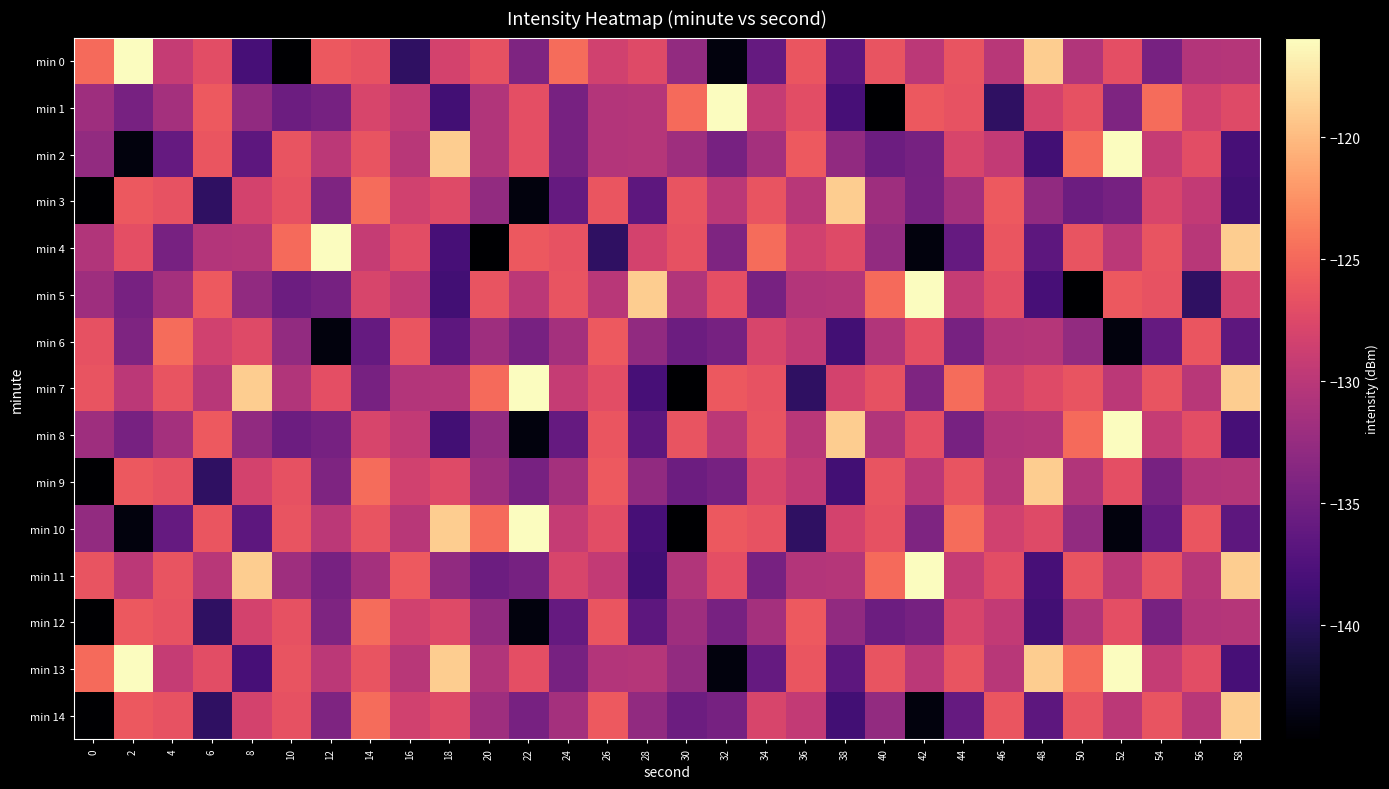

How many data points does each series have?

30